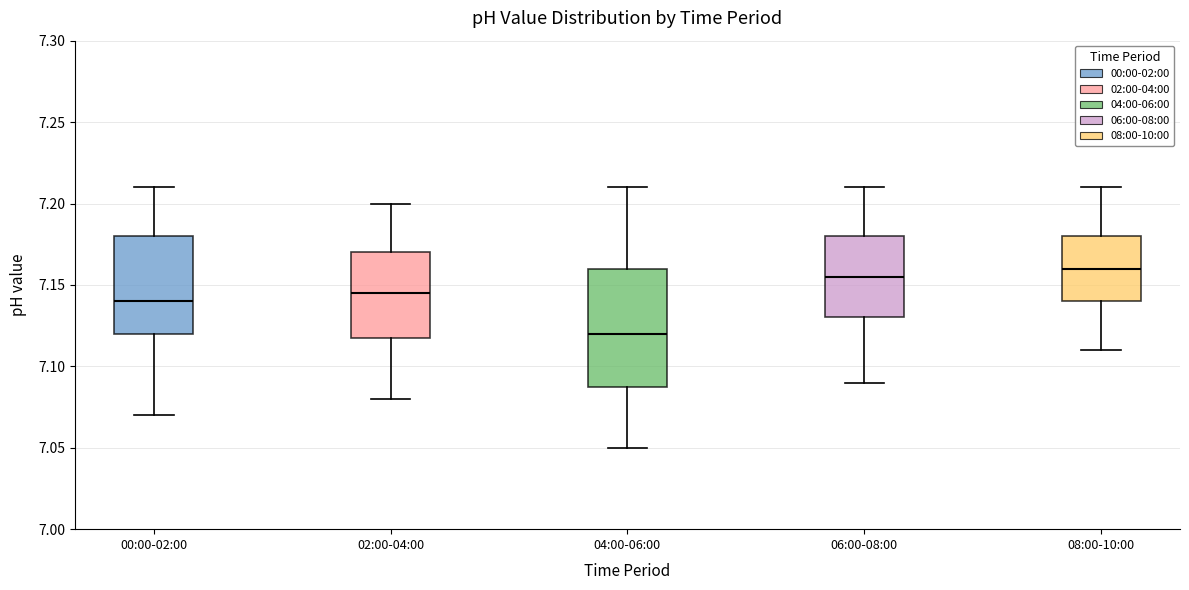

Reading left to right, read every box against the y-axis: the position of its median line, the range the box covers, and the ends of its whiskers. The values are not printed on the chart, so give them approximately, as read against the axis.

00:00-02:00: median 7.140, box 7.120 to 7.180, whiskers 7.070 to 7.210
02:00-04:00: median 7.145, box 7.120 to 7.170, whiskers 7.080 to 7.200
04:00-06:00: median 7.120, box 7.090 to 7.160, whiskers 7.050 to 7.210
06:00-08:00: median 7.155, box 7.130 to 7.180, whiskers 7.090 to 7.210
08:00-10:00: median 7.160, box 7.140 to 7.180, whiskers 7.110 to 7.210